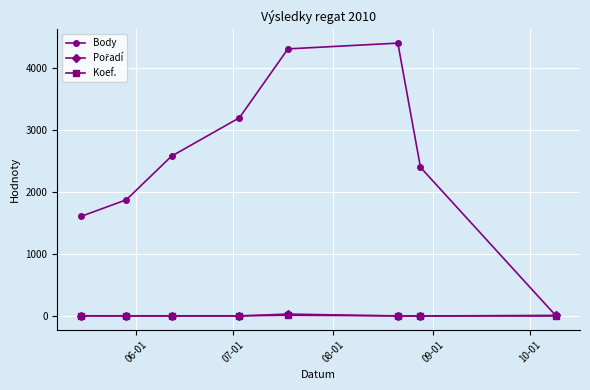

In Body, how many points are higher than both neighbors (excluding endpoints)?

1